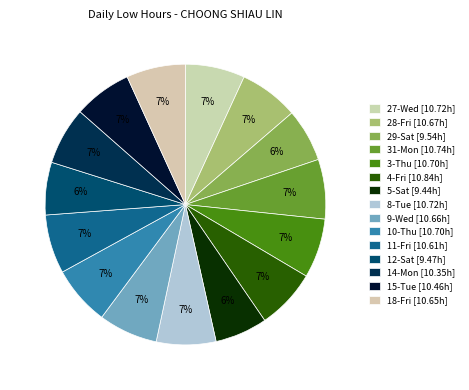

Count the number of slices in the pie.

15